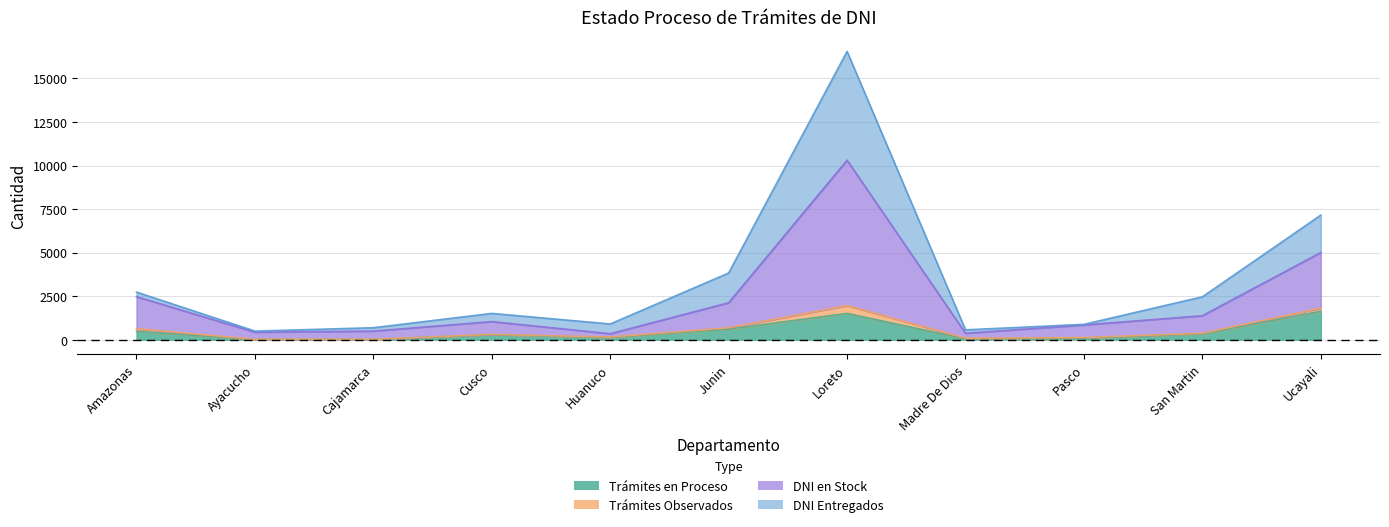

Is the value of DNI en Stock at Cajamarca greater than the value of Trámites en Proceso at Junin?

Yes